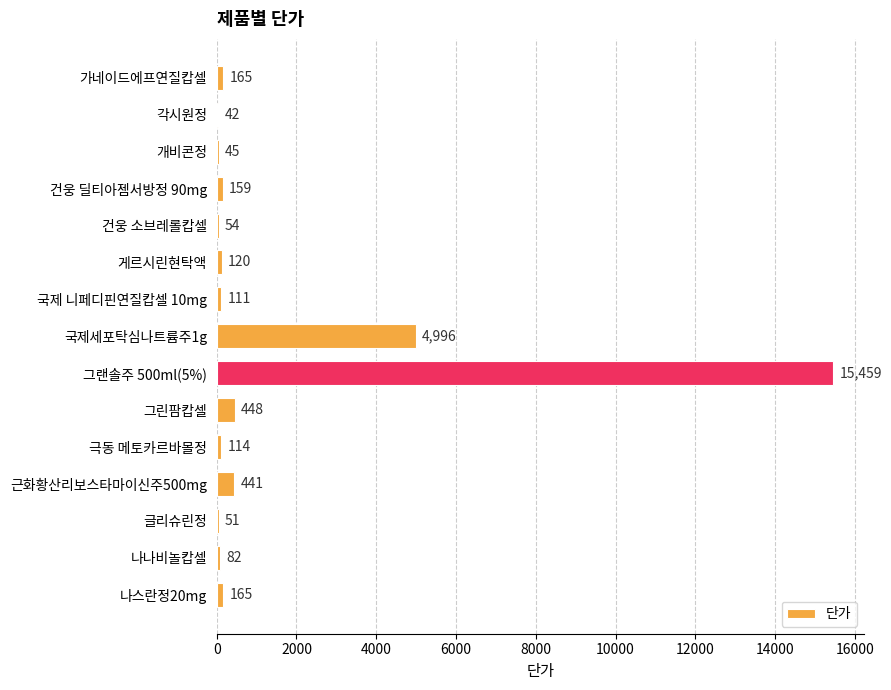

Where is the data nearest to the value 7750?

국제세포탁심나트륨주1g